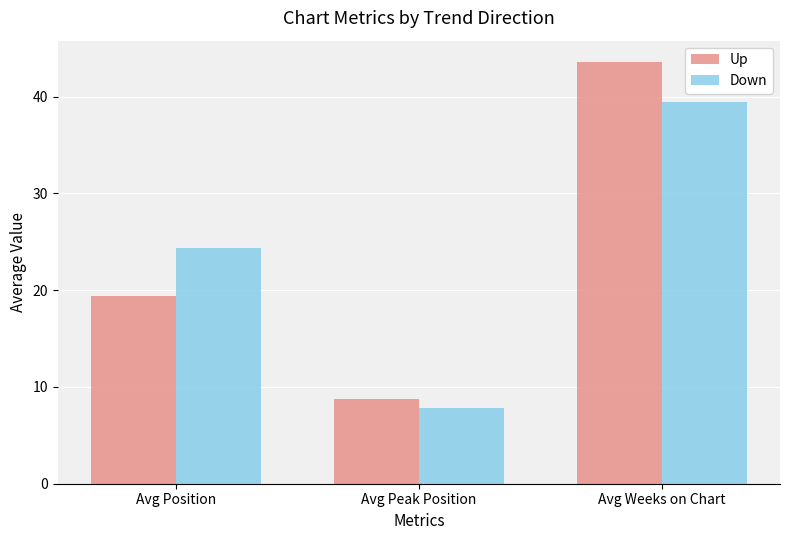

How many bars are there in total?

6